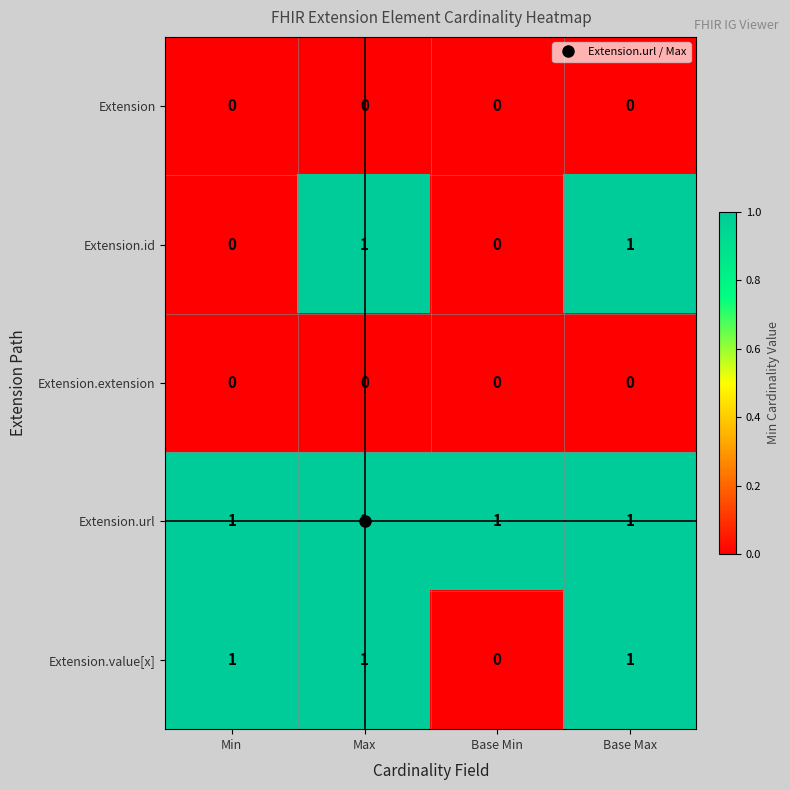

Which series changed the most between Min and Base Max?

Extension.id